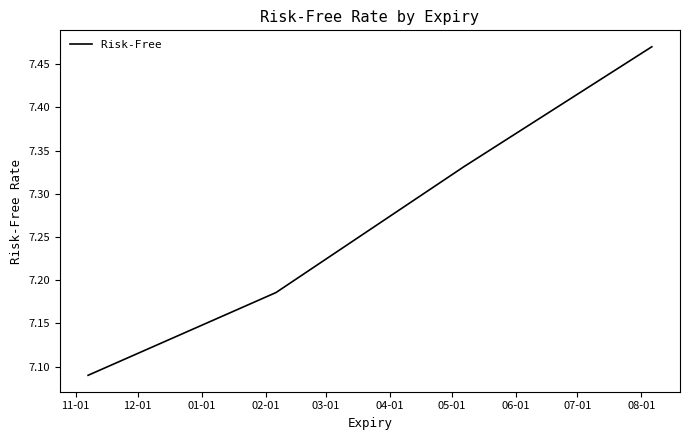

What is the sum of all values?

29.1